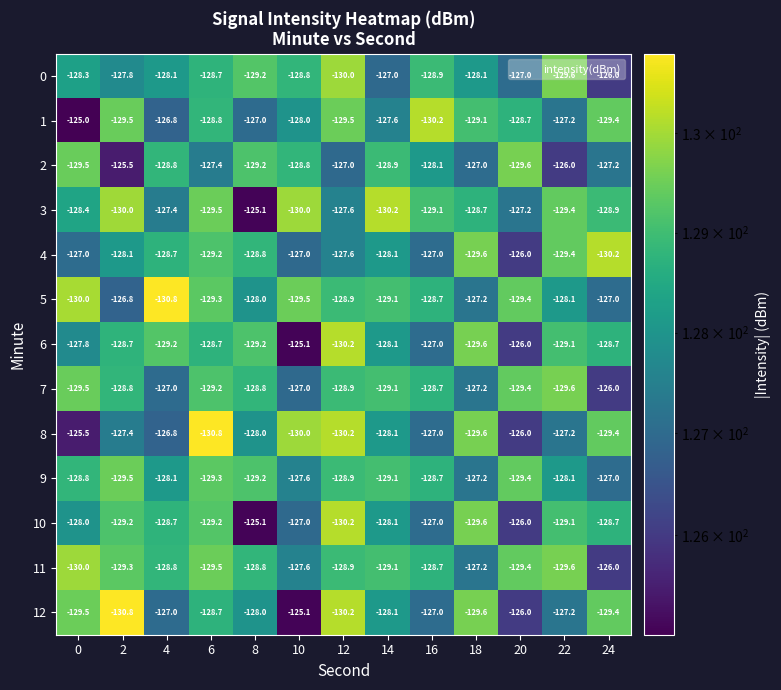

What is the maximum value for 9?

-127.0